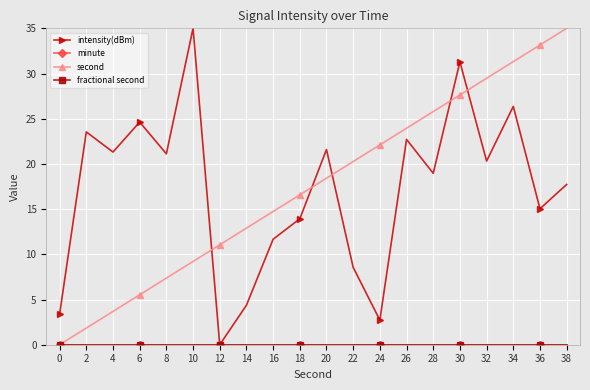

Does the chart have visible grid lines?

Yes